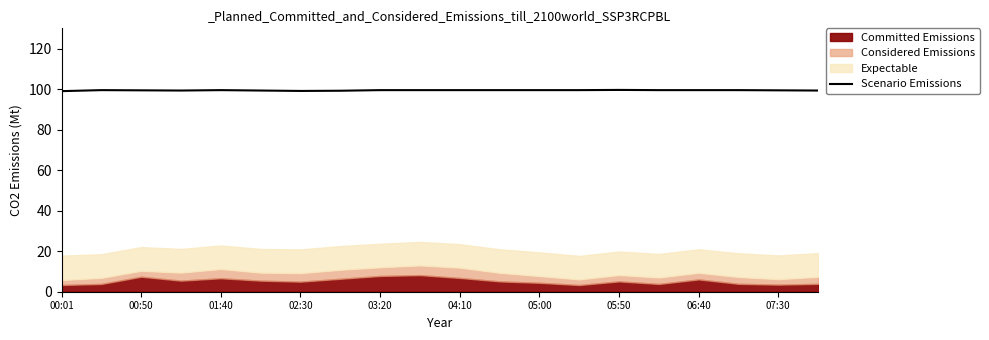

True or false: the data shows 99.5 at 17.

True